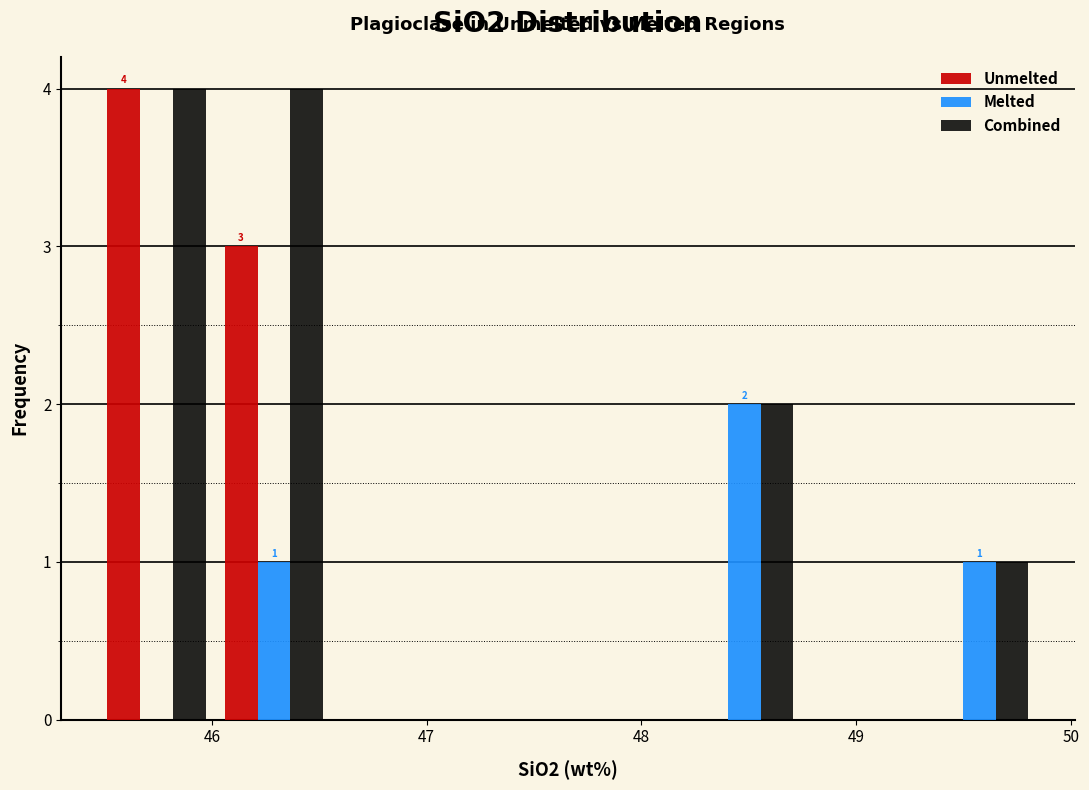

In the Melted series, which range on the x-axis has the tallest bar?

48.2 to 48.8